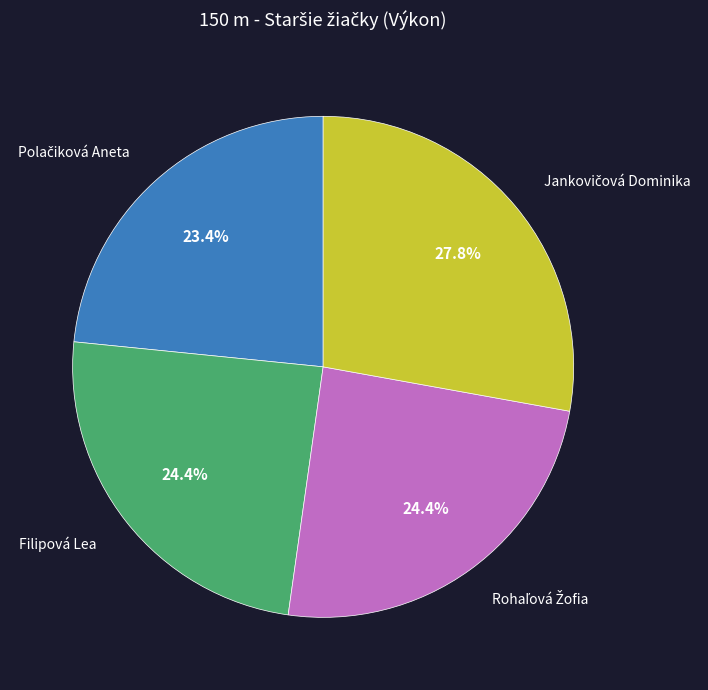

Is Filipová Lea the majority of the pie?

No